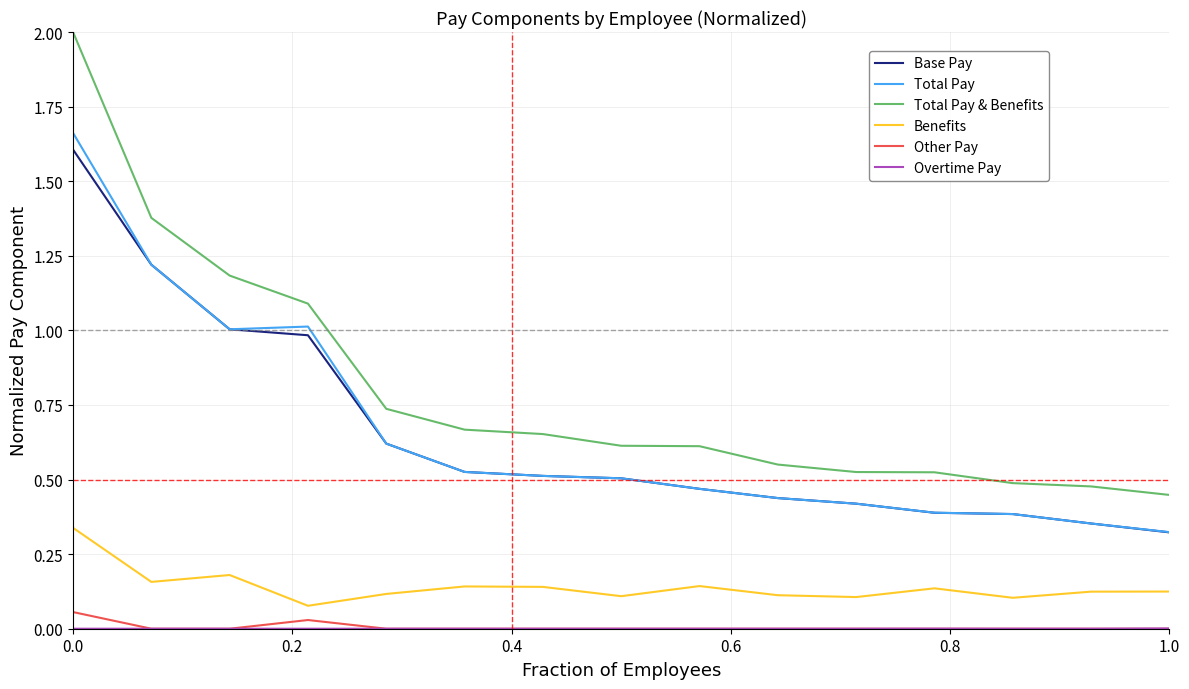

Which series has the largest total across all categories?

Total Pay & Benefits